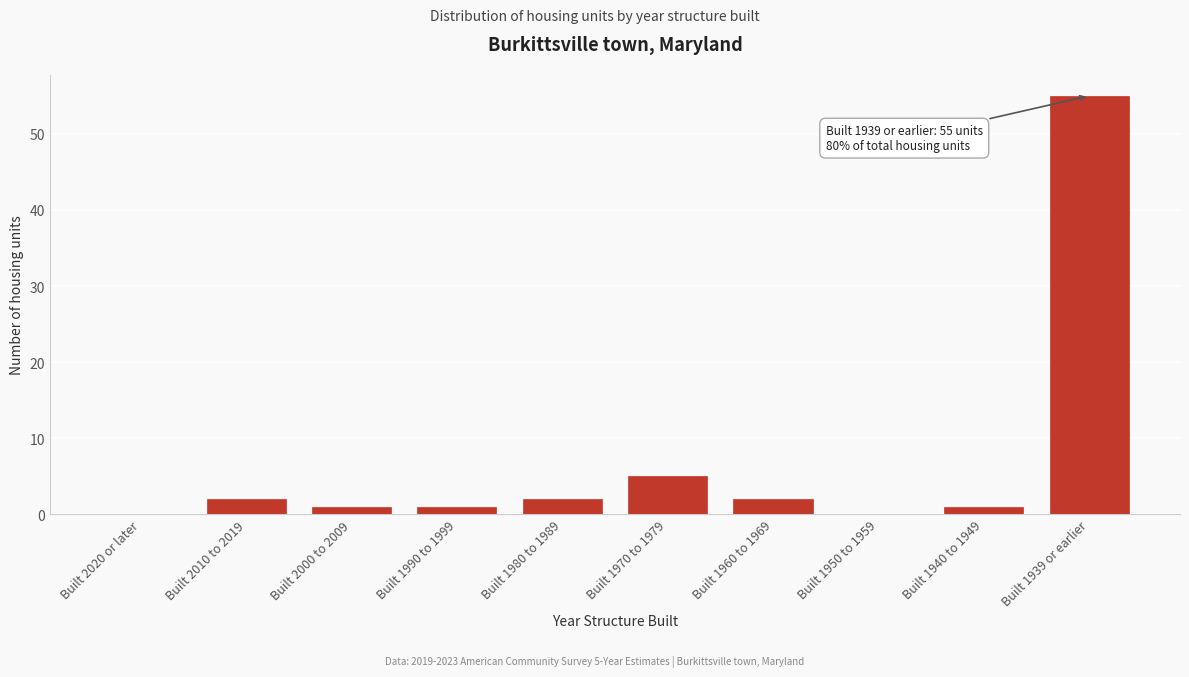

Reading left to right, list all the values displayed in this chart.

Built 2020 or later=0	Built 2010 to 2019=2	Built 2000 to 2009=1	Built 1990 to 1999=1	Built 1980 to 1989=2	Built 1970 to 1979=5	Built 1960 to 1969=2	Built 1950 to 1959=0	Built 1940 to 1949=1	Built 1939 or earlier=55